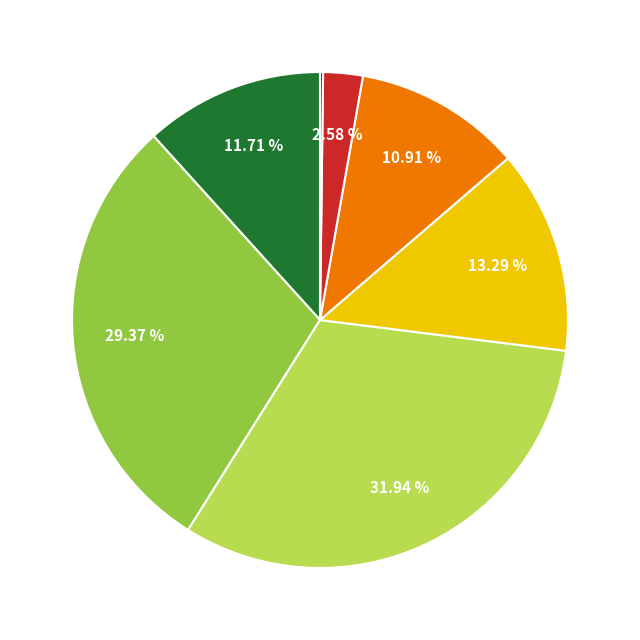

Is there any slice that represents more than half of the pie?

No